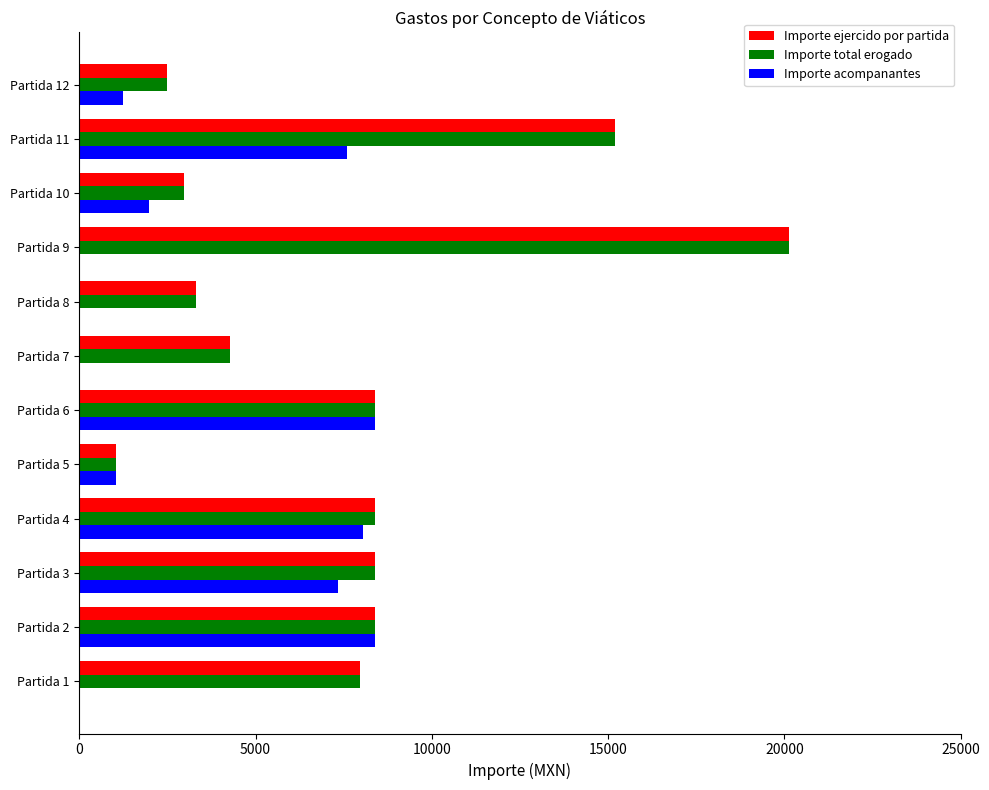

What is the total value across all series at Partida 1?

15899.6